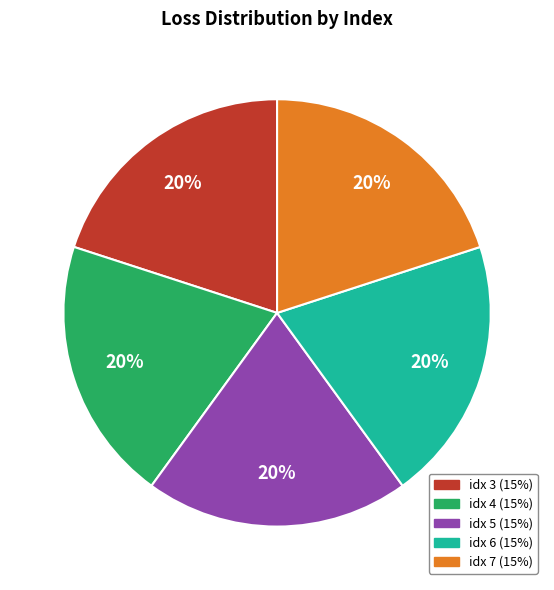

Is there any slice that represents more than half of the pie?

No